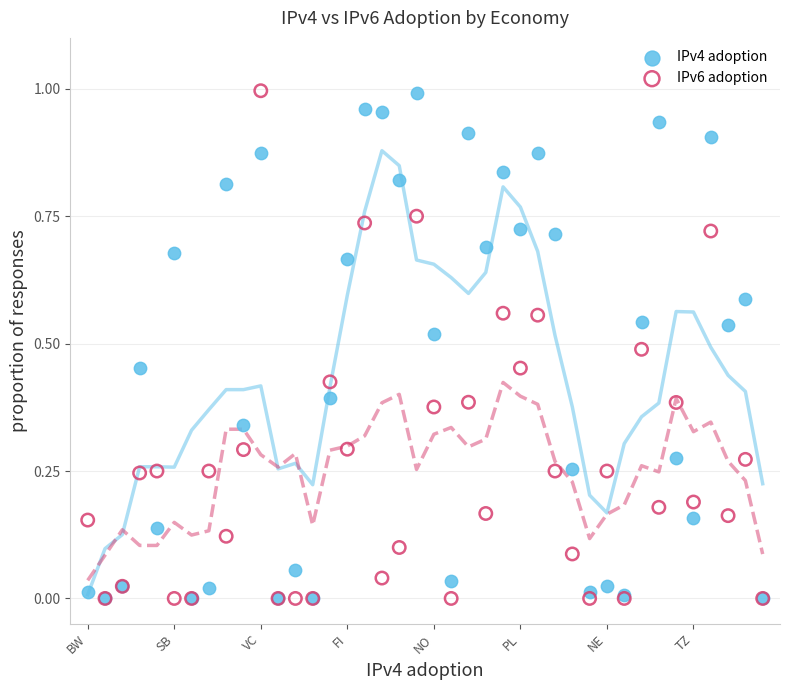

What are all the series names shown in the legend?

IPv4 adoption, IPv6 adoption